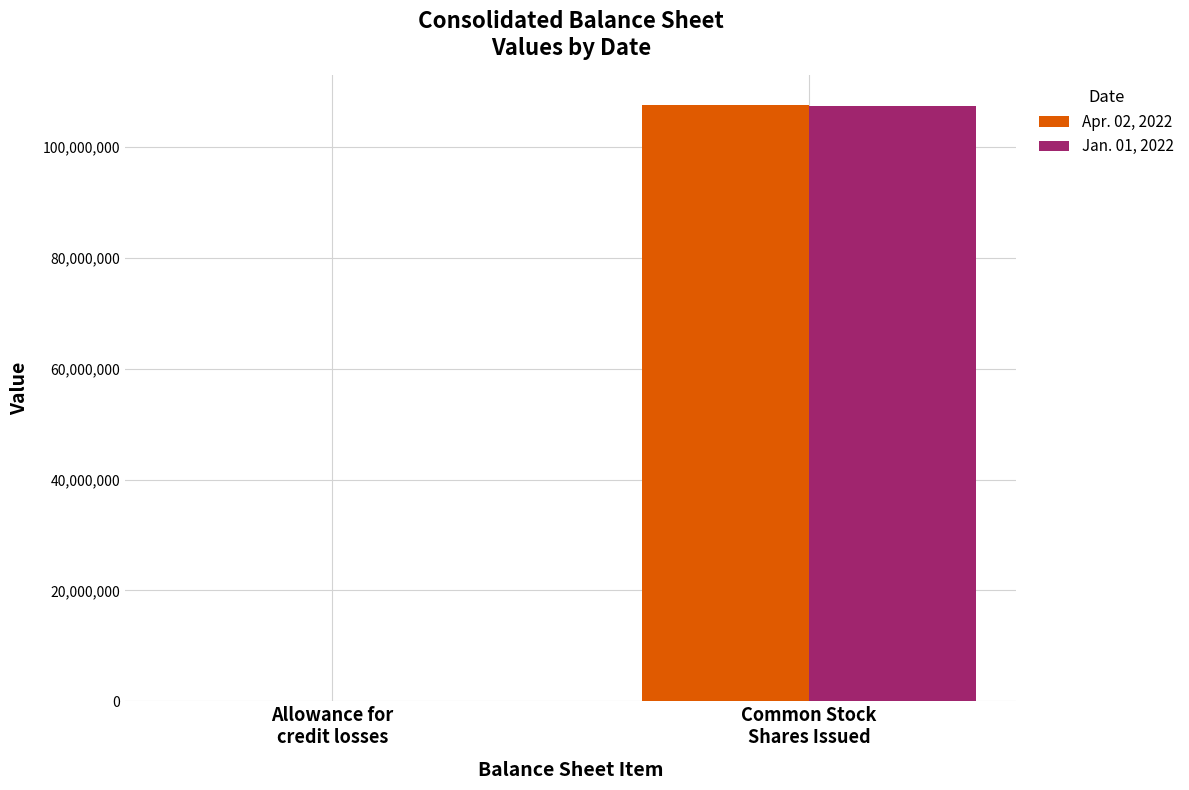

How many groups of bars are there?

2